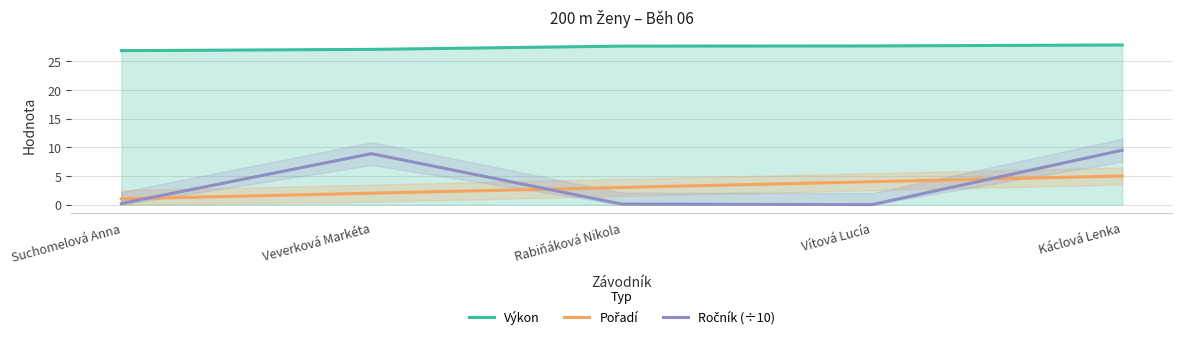

Which category has the lowest value across all series?

Vítová Lucía